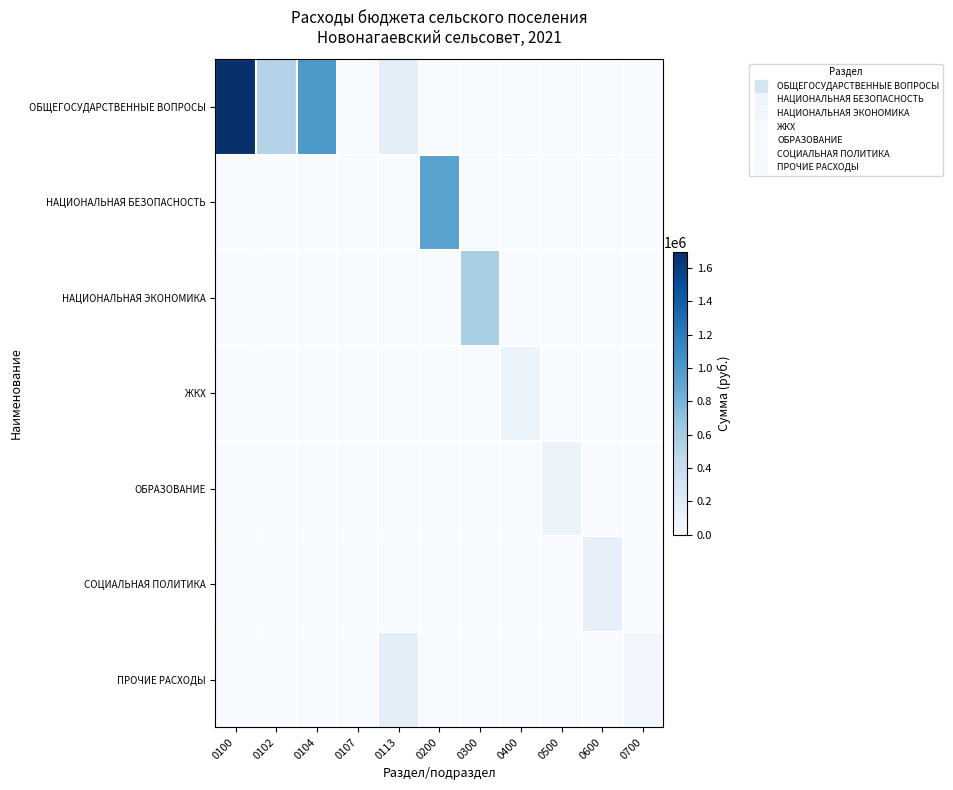

How many distinct data groups are displayed?

7